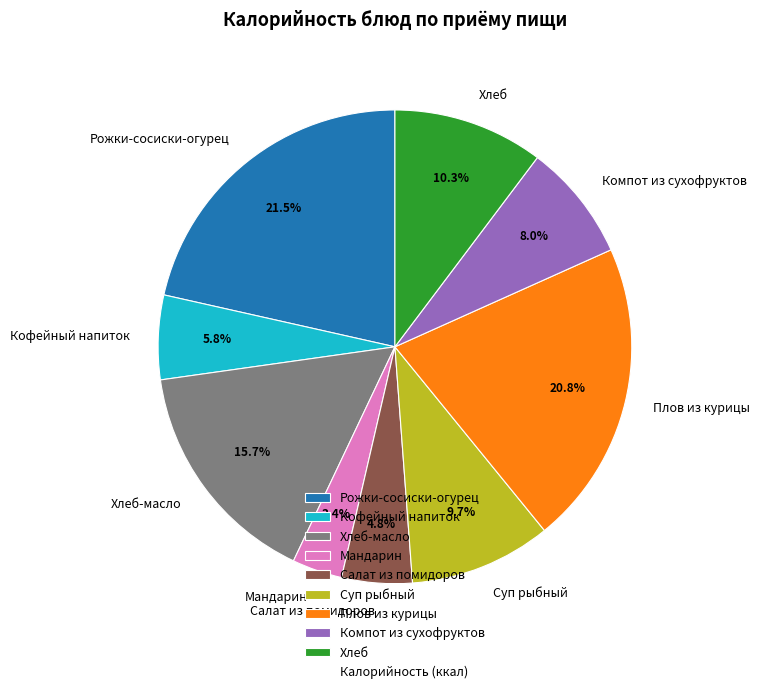

To the nearest percent, what is the difference between the Рожки-сосиски-огурец and Хлеб slice percentages?

11%